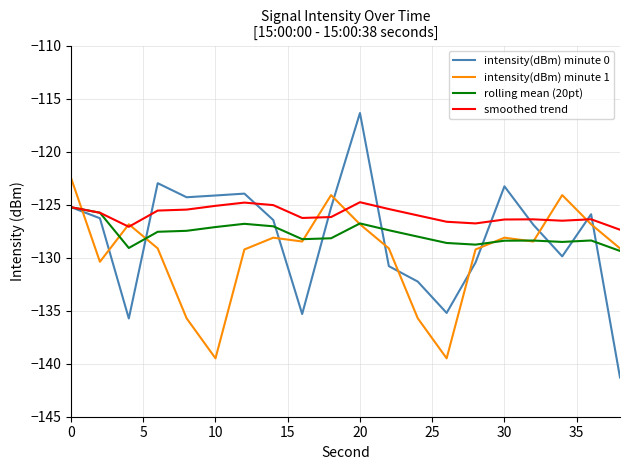

How many interior local valleys does the intensity(dBm) minute 0 series have?

5